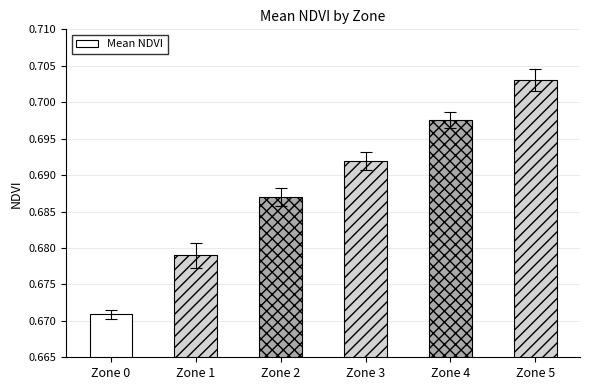

True or false: the data shows 1.2 at Zone 2.

False